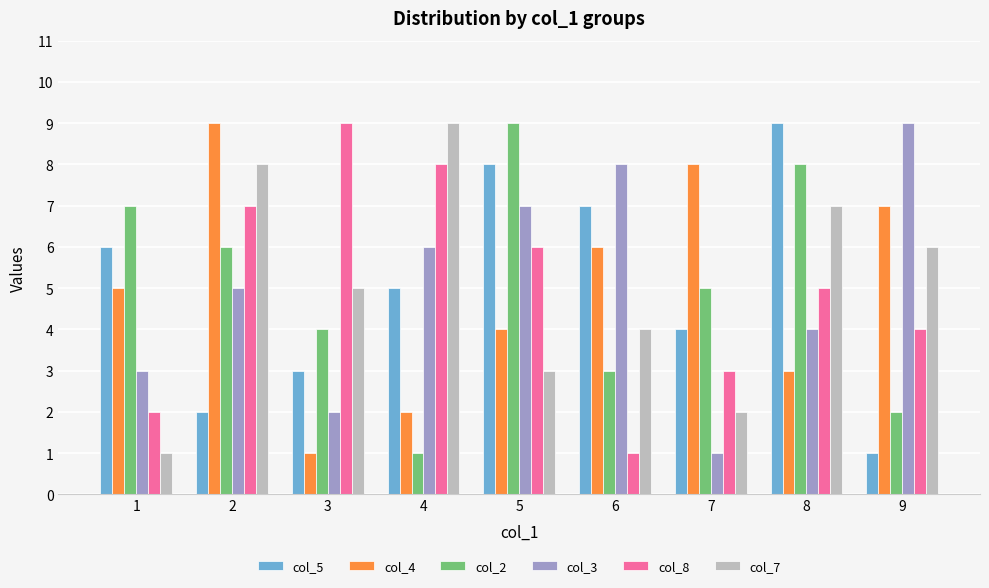

Which series changed the most between 5 and 8?

col_7